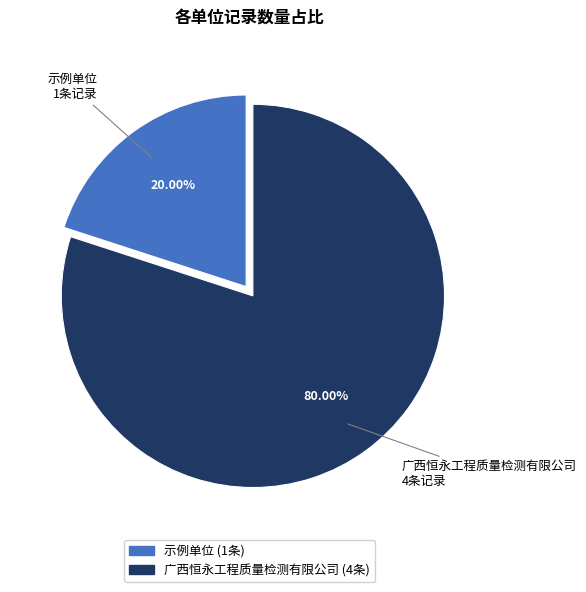

Which category has the smallest portion of the pie?

示例单位